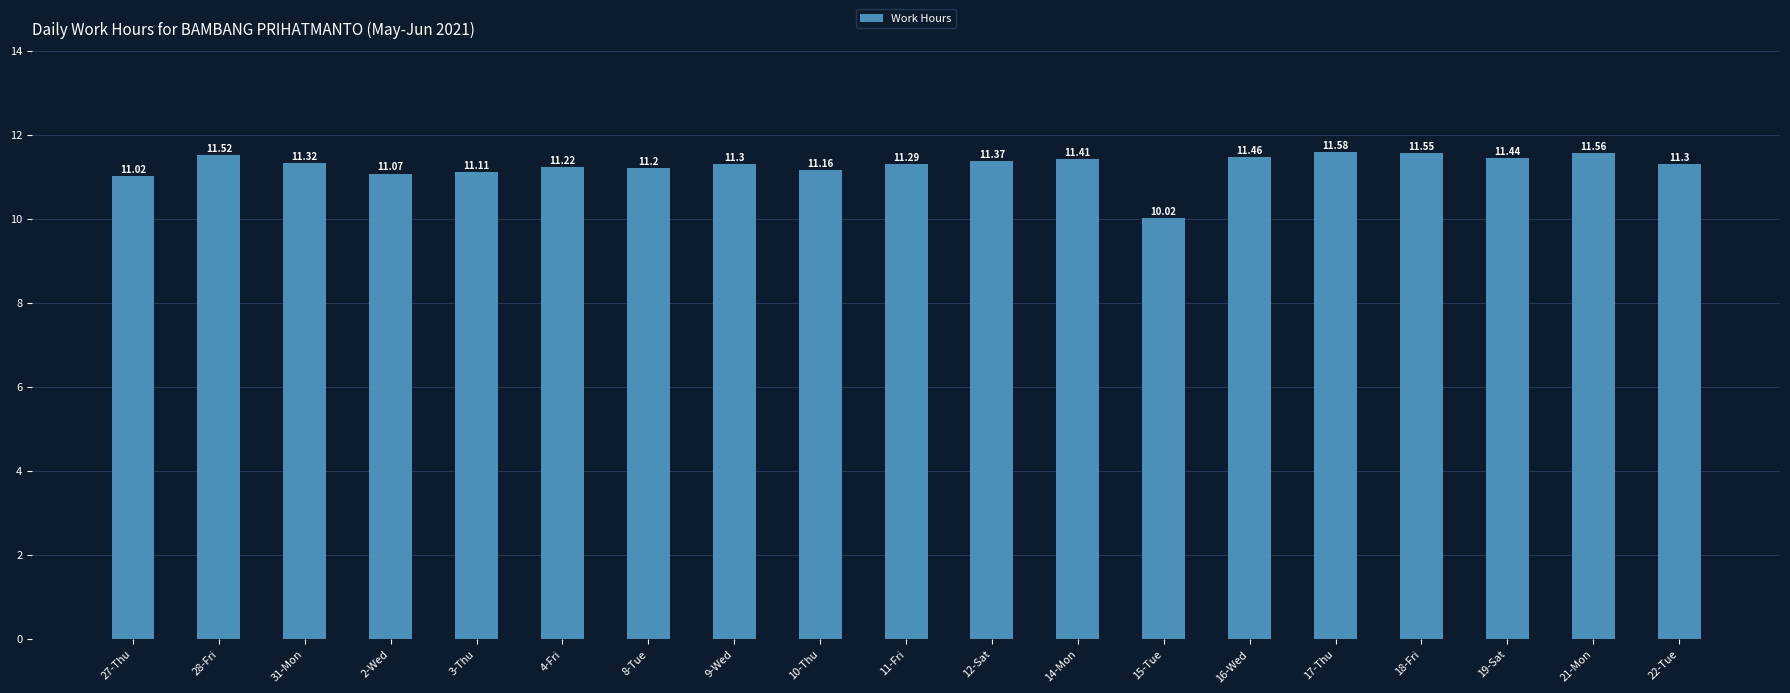

How many categories are shown in the chart?

19